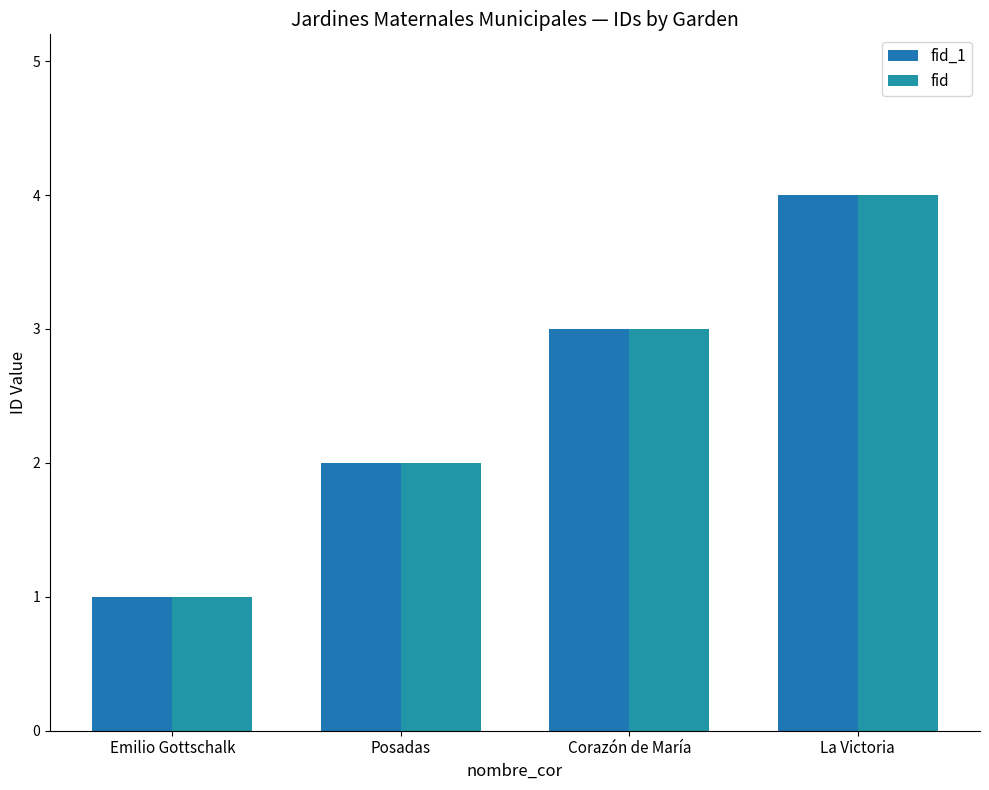

What is the sum of the fid_1 values at La Victoria and Corazón de María?

7